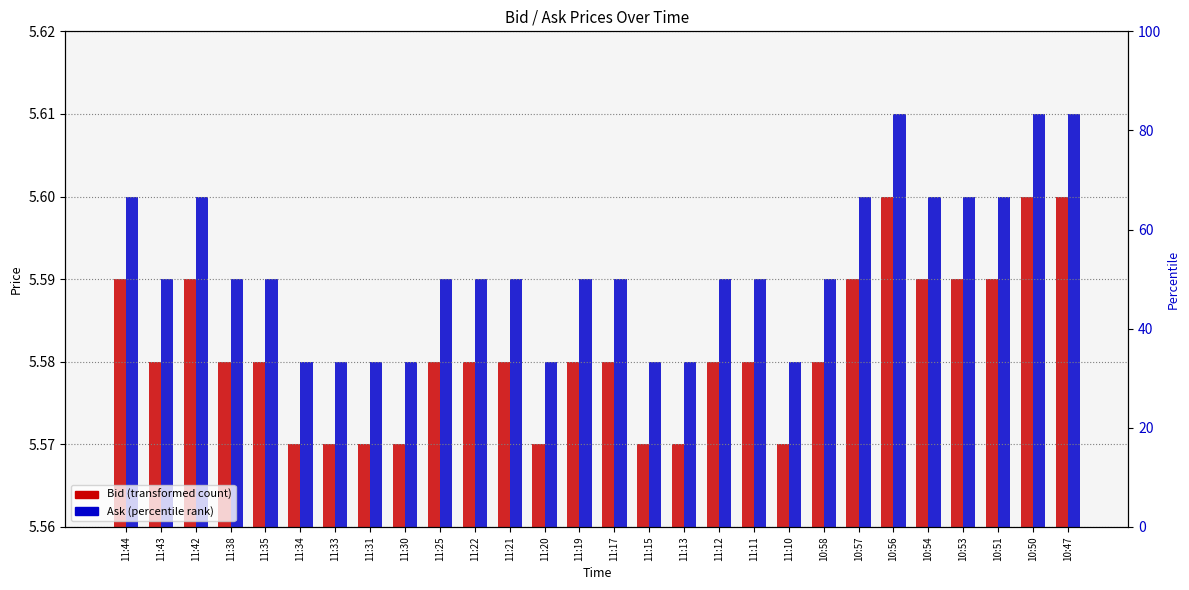

What is the total value across all series at 10:57?

11.2